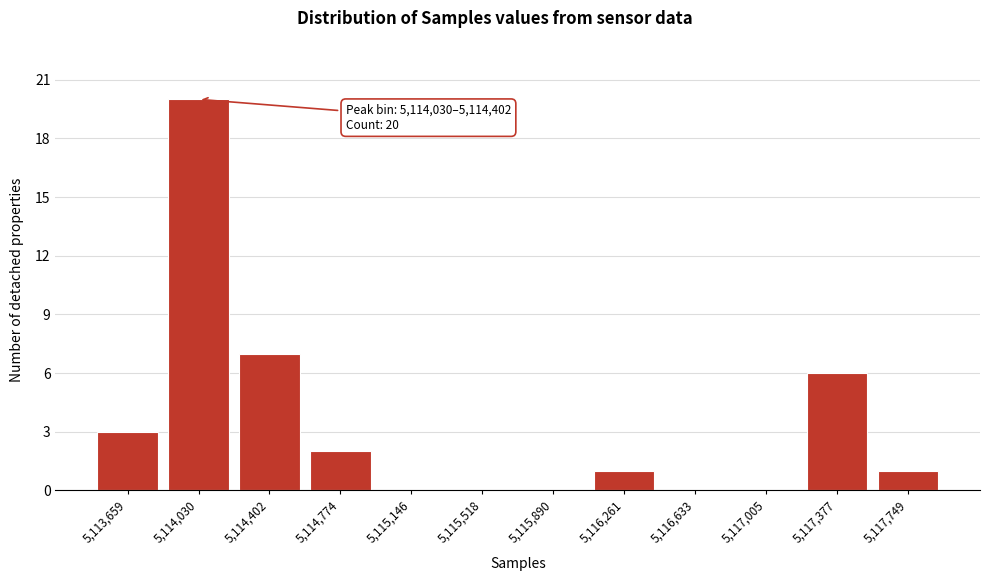

Reading left to right, extract all data points from this chart.

5,113,659=3	5,114,030=20	5,114,402=7	5,114,774=2	5,115,146=0	5,115,518=0	5,115,890=0	5,116,261=1	5,116,633=0	5,117,005=0	5,117,377=6	5,117,749=1